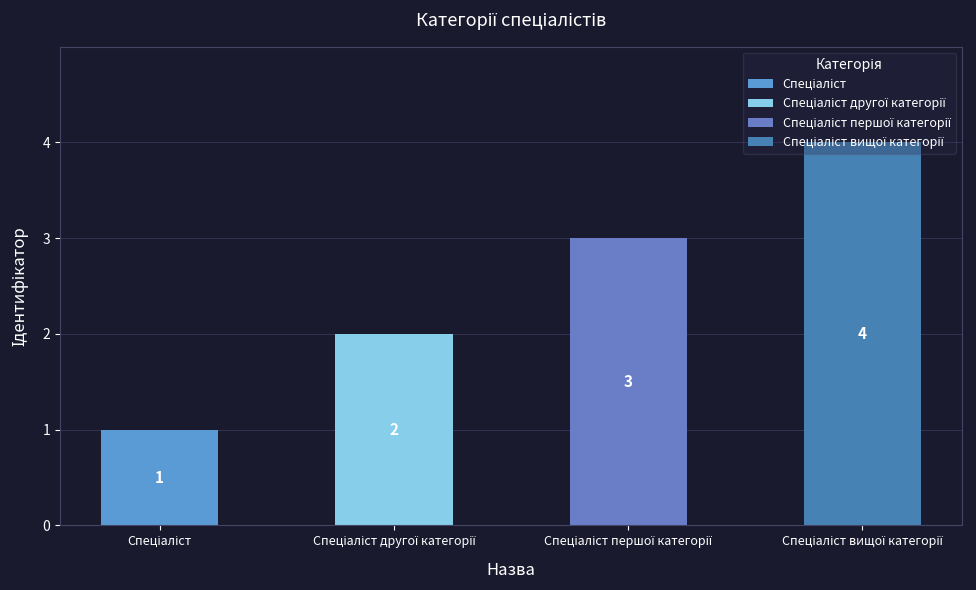

Is it true that the value at Спеціаліст першої категорії is 3?

True